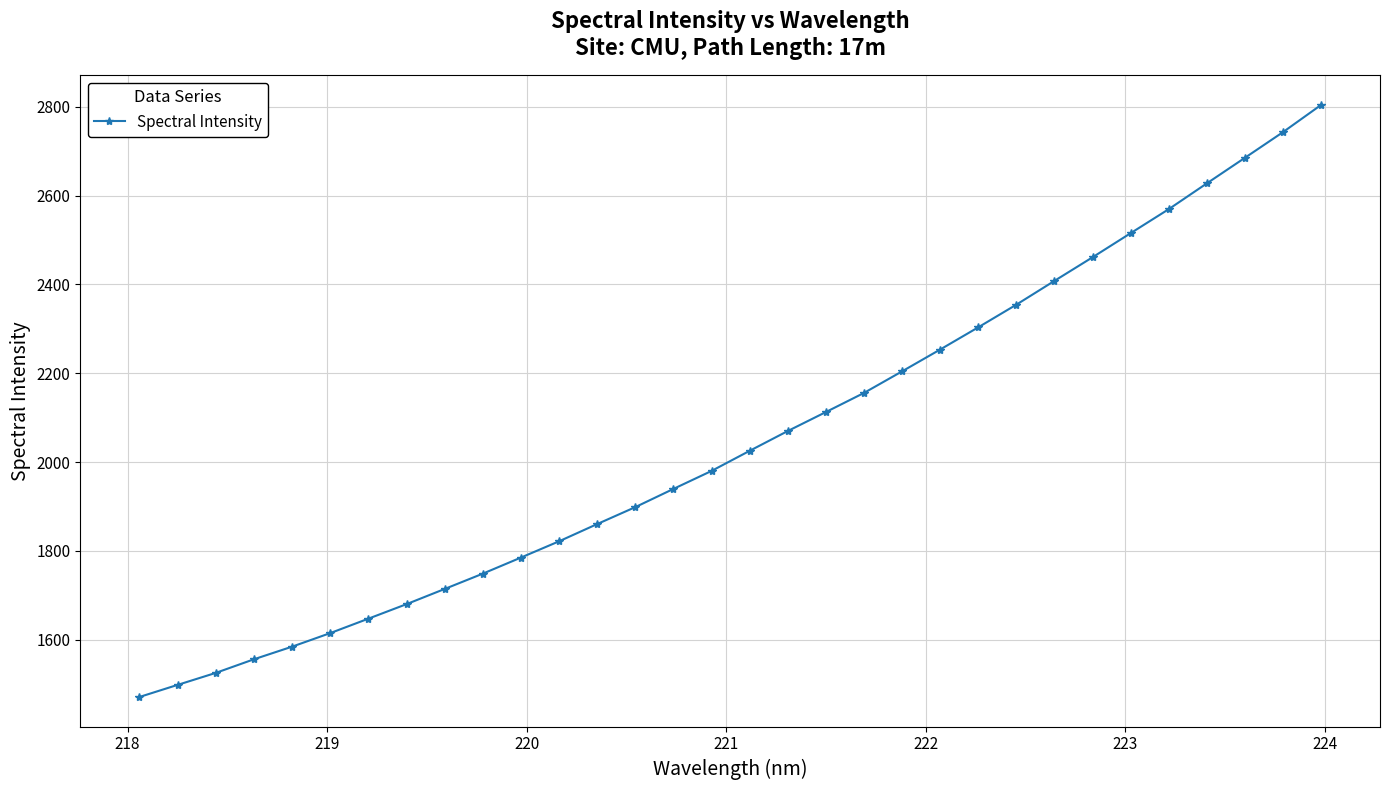

What is the minimum value shown in the chart?

1471.1